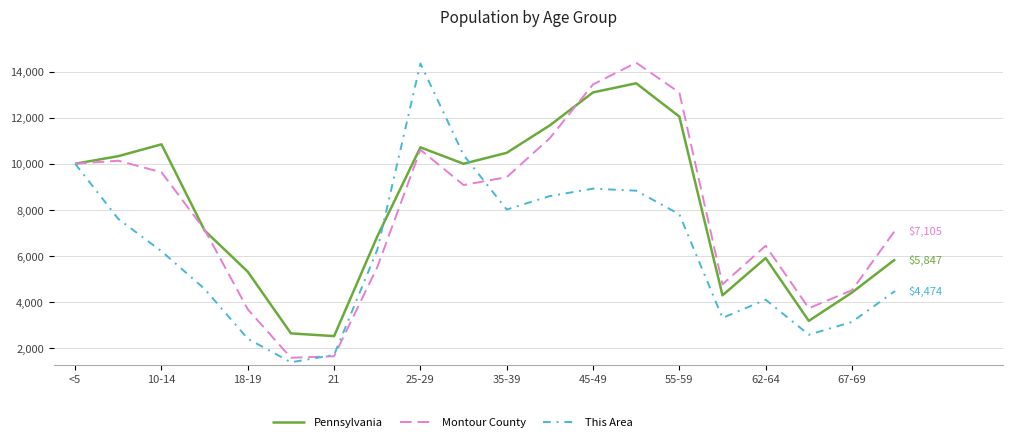

What is the maximum value shown in the chart?

14390.5